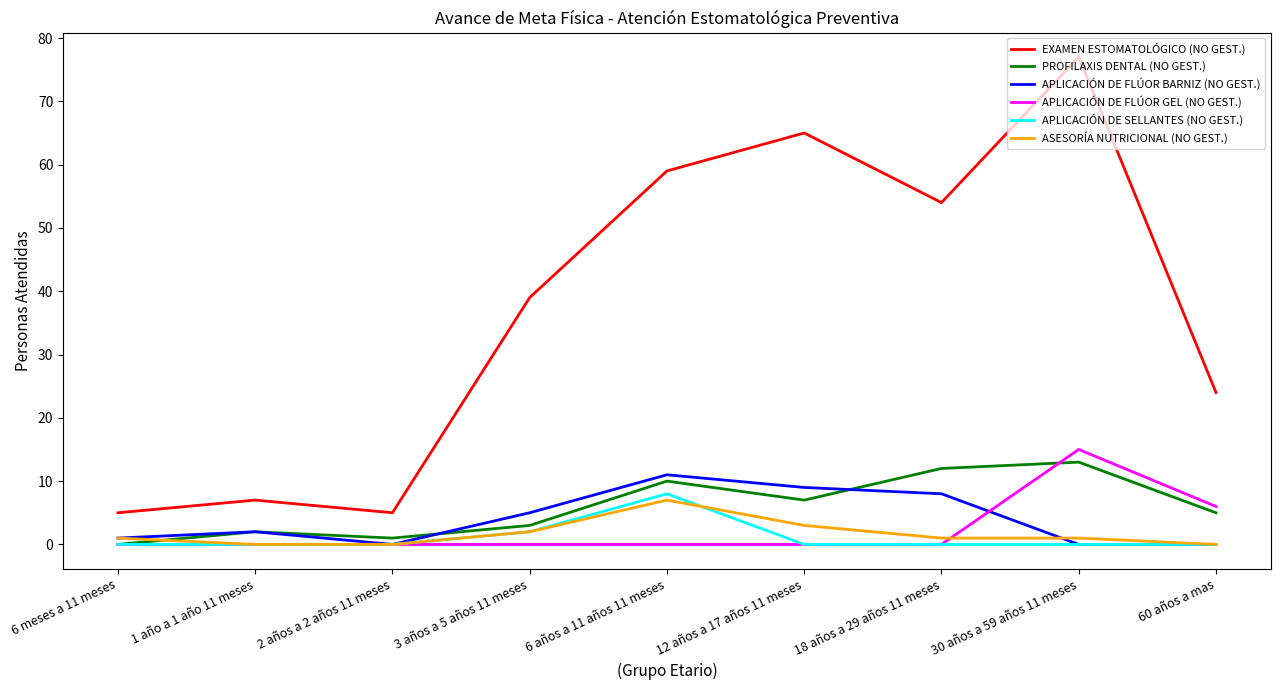

In APLICACIÓN DE FLÚOR GEL (NO GEST.), how many points are higher than both neighbors (excluding endpoints)?

1